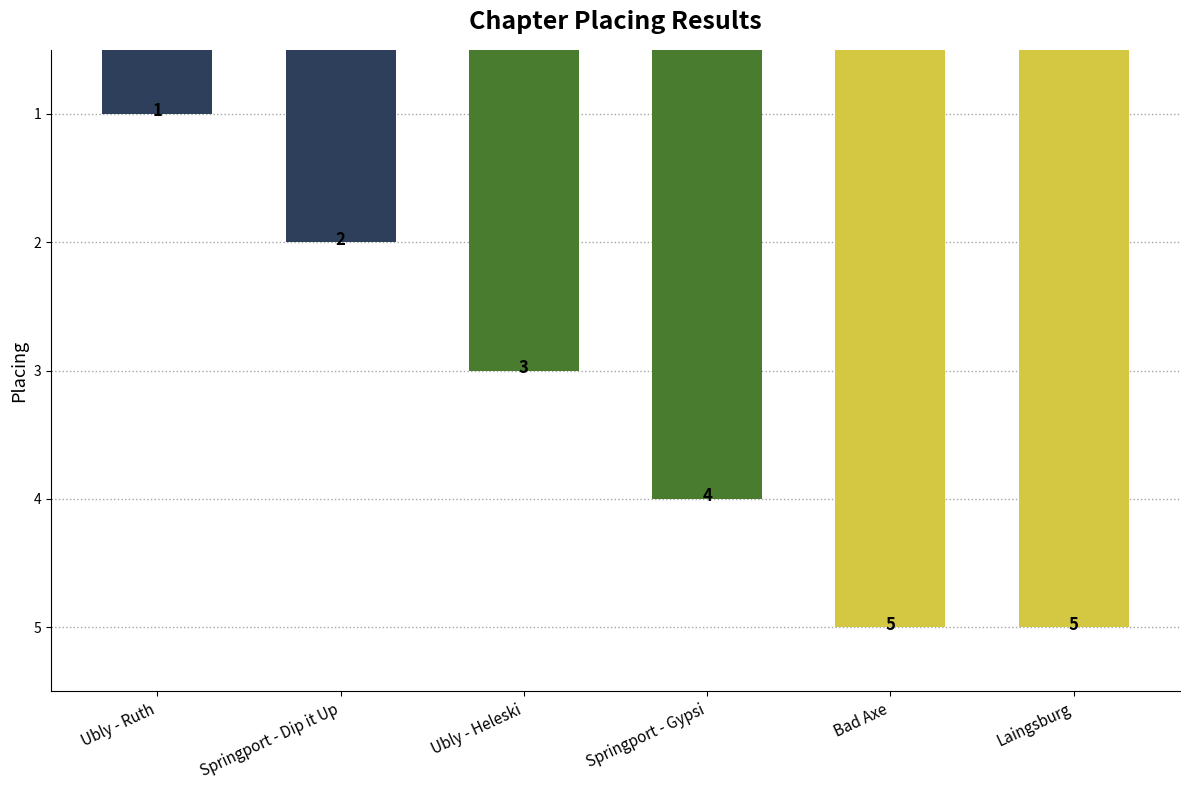

What is the difference between the maximum and minimum values?

4